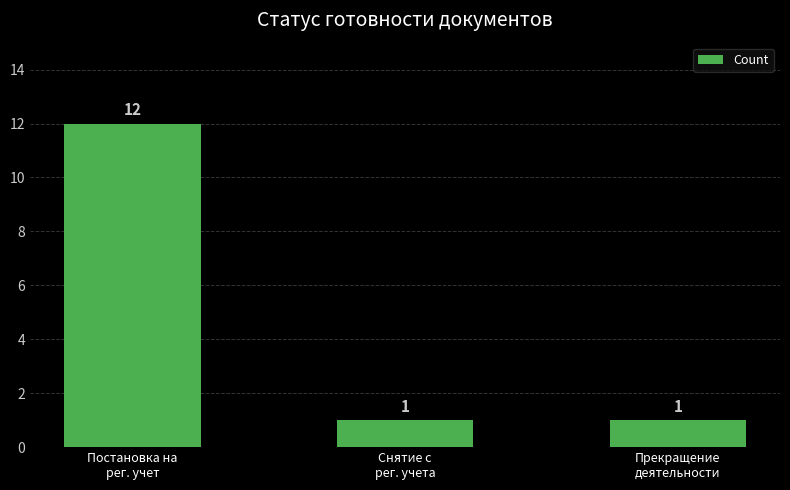

The chart shows a value of 1 at Прекращение
деятельности. True or false?

True